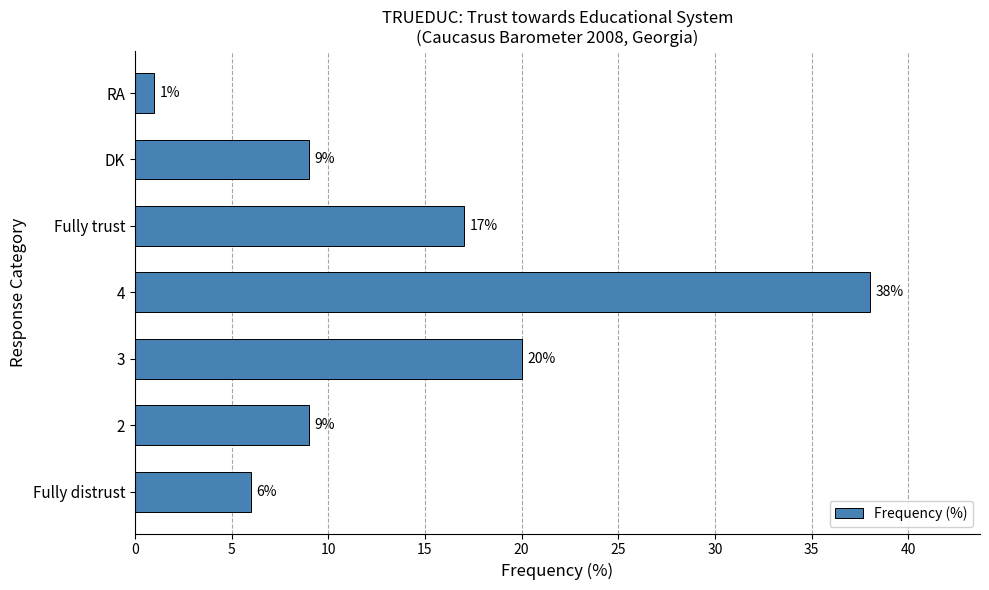

Reading bottom to top, transcribe all the data shown in this chart.

6	9	20	38	17	9	1